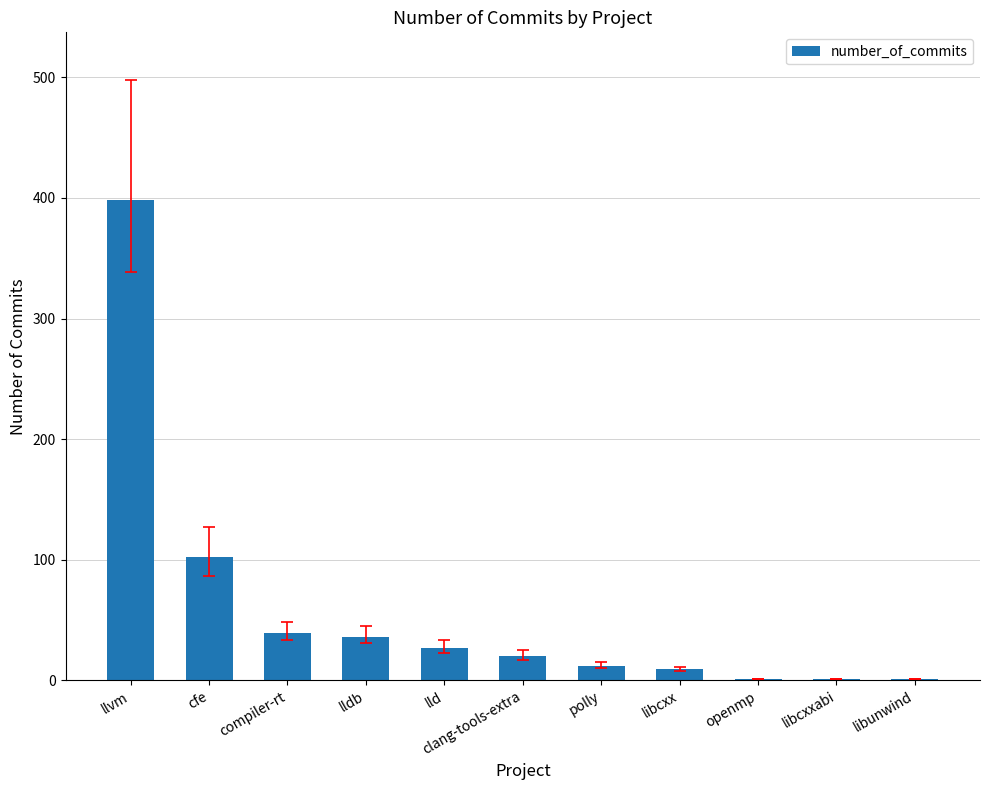

Are the bars horizontal?

No